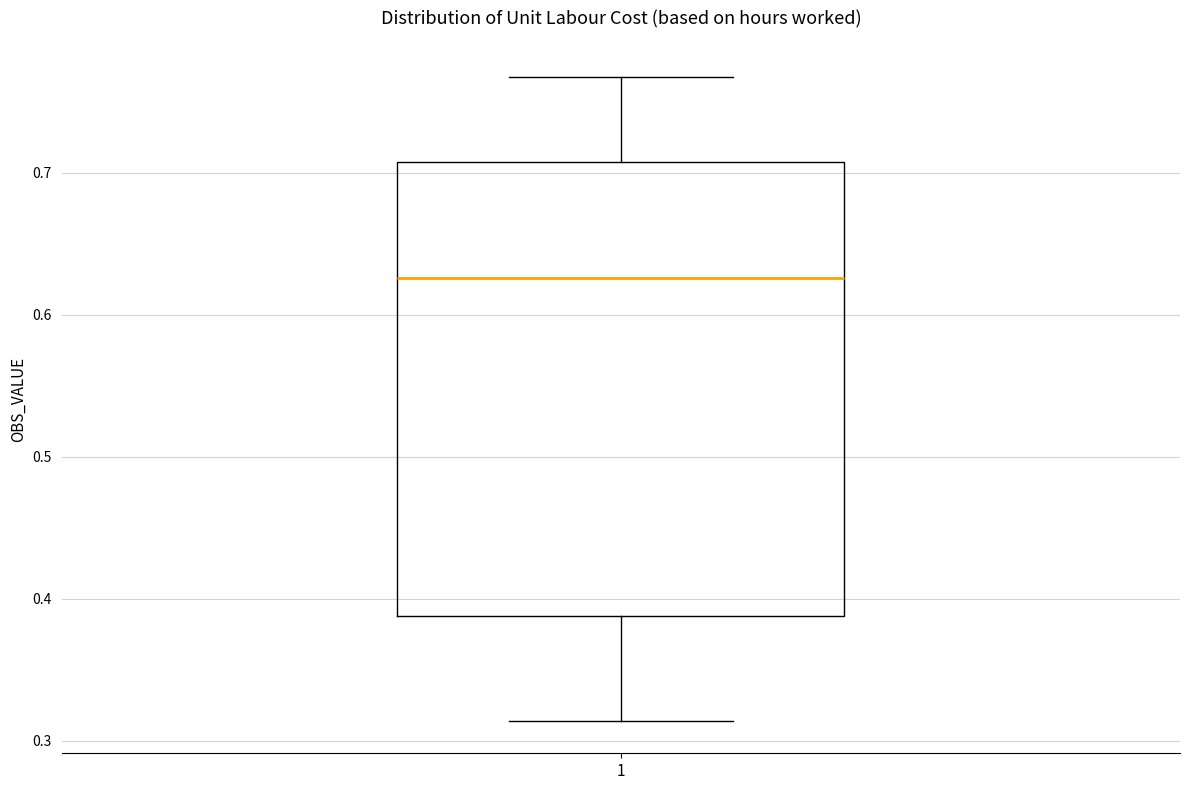

Where does the lower whisker of the box at x = 1 end on the y-axis? The values are not printed on the chart, so give them approximately, as read against the axis.

0.31